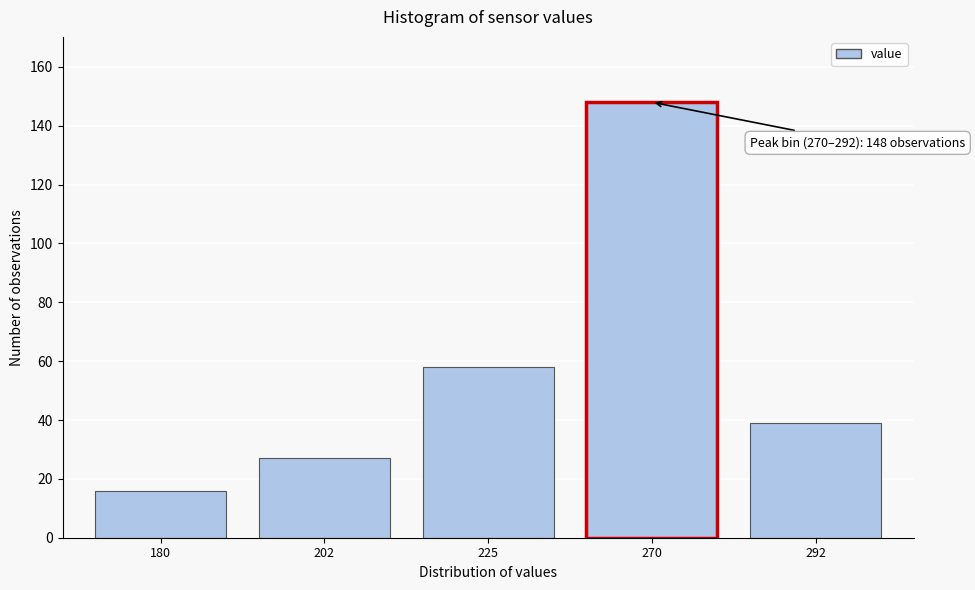

Reading left to right, what are all the values shown in this chart?

180=16	202=27	225=58	270=148	292=39